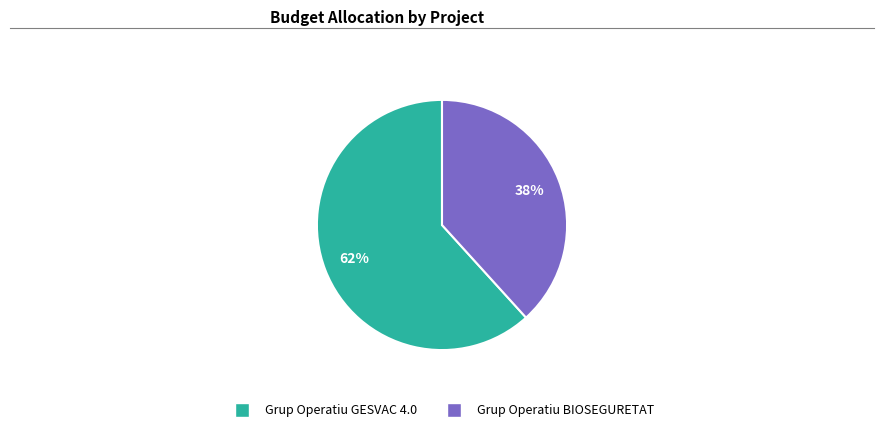

What is the largest slice in the pie chart?

Grup Operatiu GESVAC 4.0